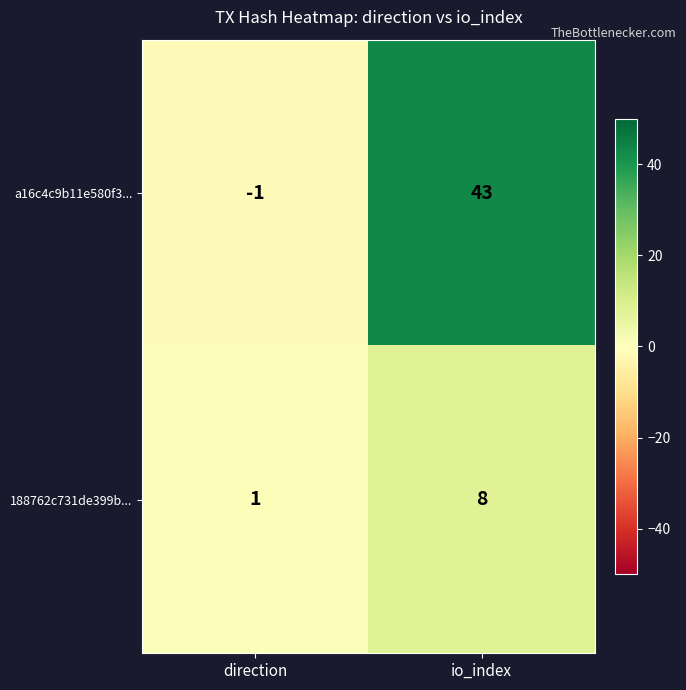

What is the difference between the maximum and minimum values in the a16c4c9b11e580f3... series?

44